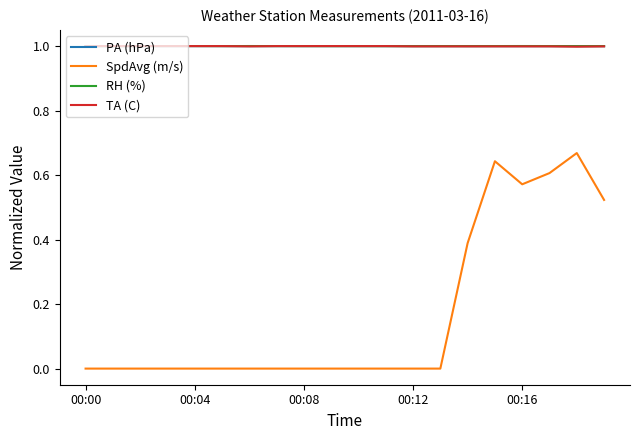

At how many categories does at least one series exceed 0?

20